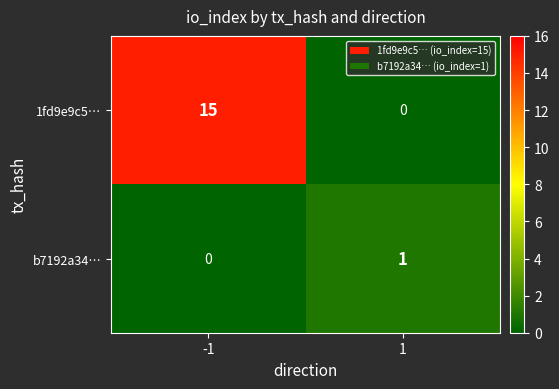

What is the total value across all series at 1?

1